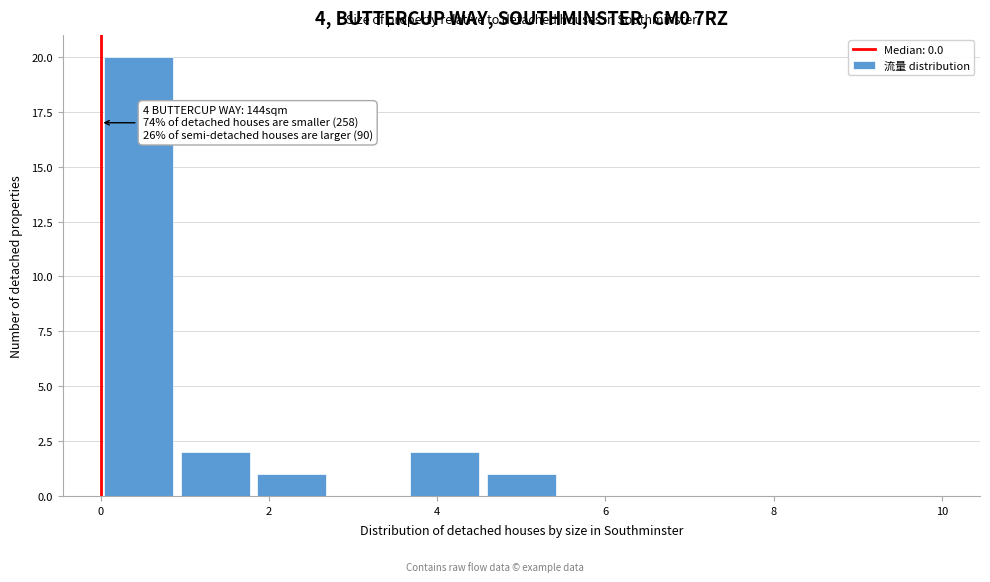

Over which range of the x-axis is the bar tallest?

0.0 to 1.0